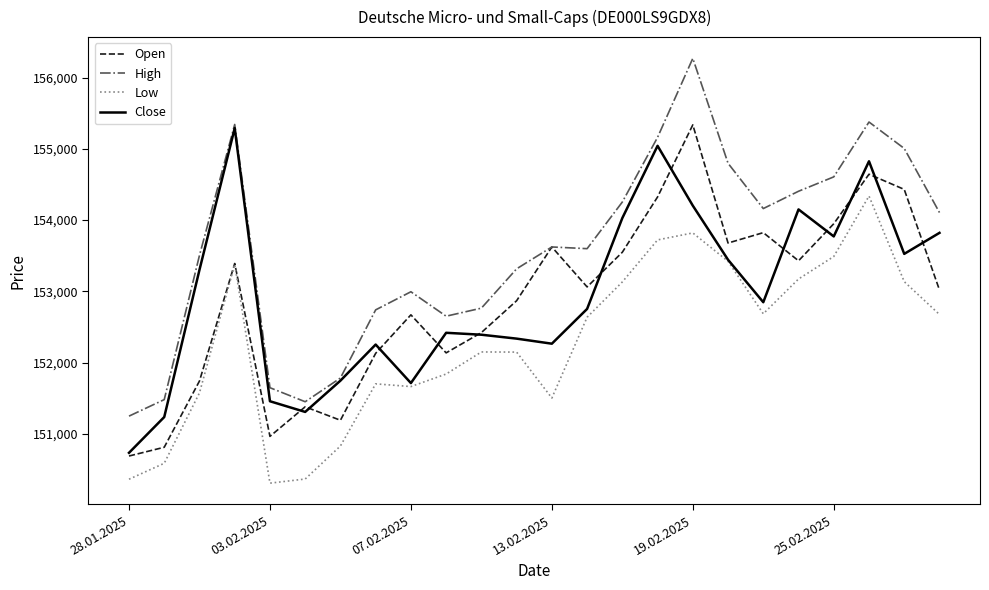

True or false: Low and High cross at least once.

False